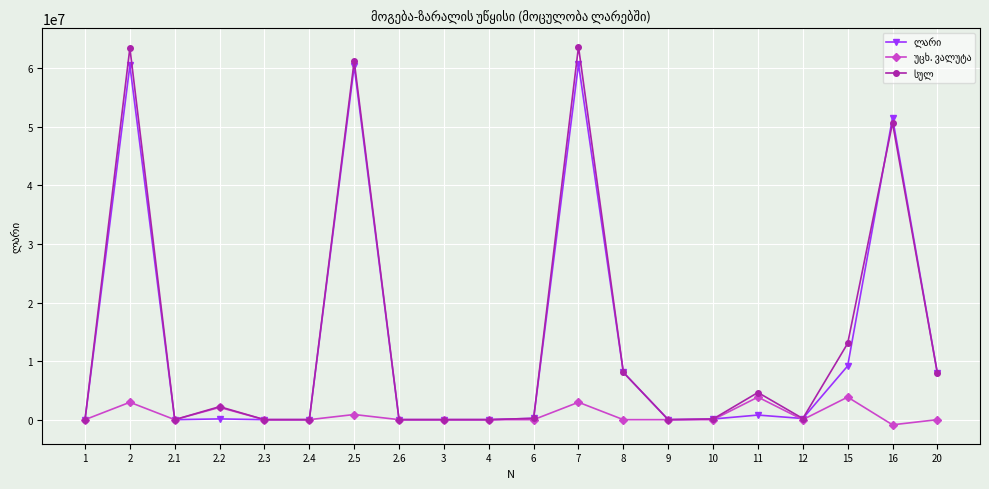

What is the greatest value displayed?

63671097.9